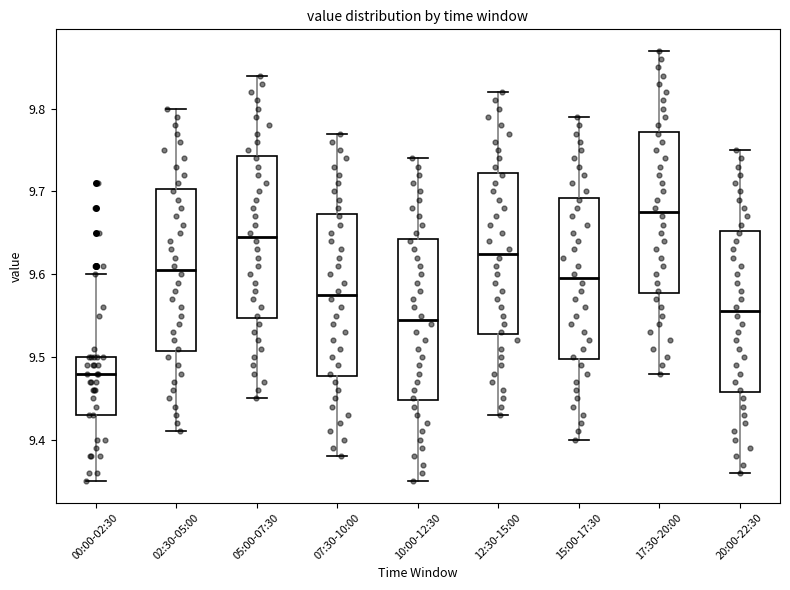

Where does the median line of the box for 15:00-17:30 sit on the y-axis? The values are not printed on the chart, so give them approximately, as read against the axis.

9.60